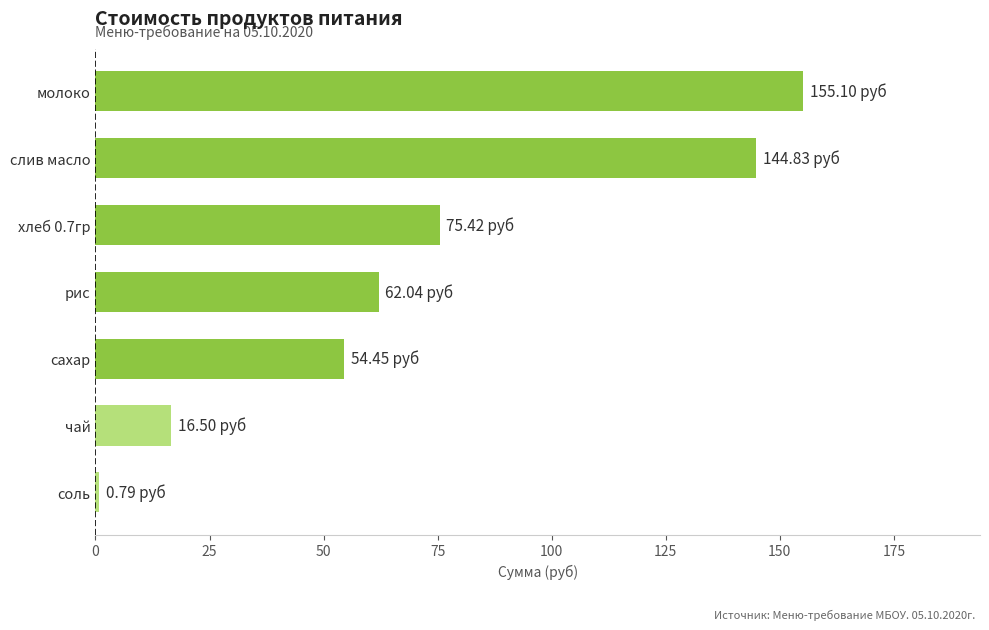

What is the difference between the maximum and minimum values?

154.3